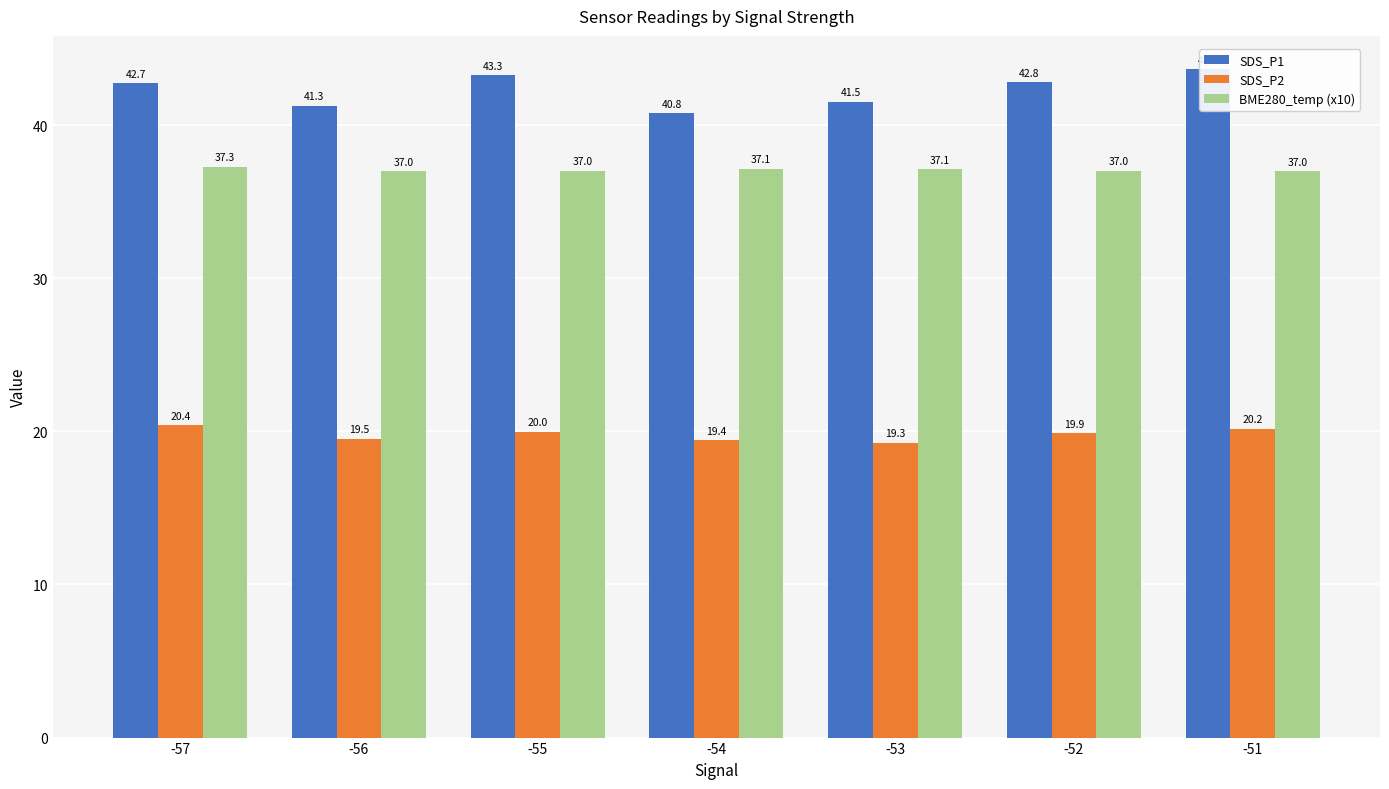

What is the average value of the SDS_P2 series?

19.8